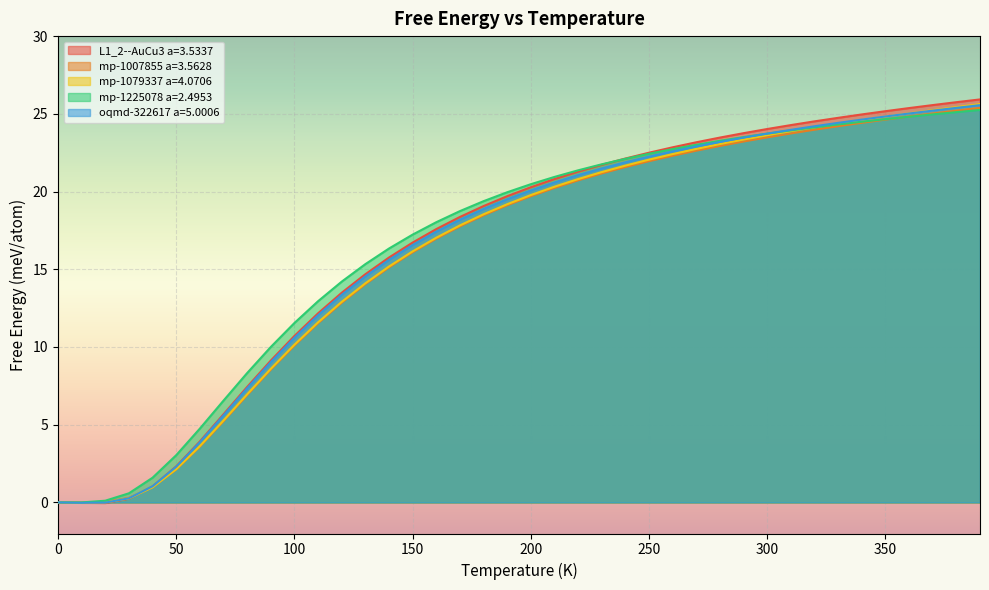

At how many categories does at least one series exceed 20?

20